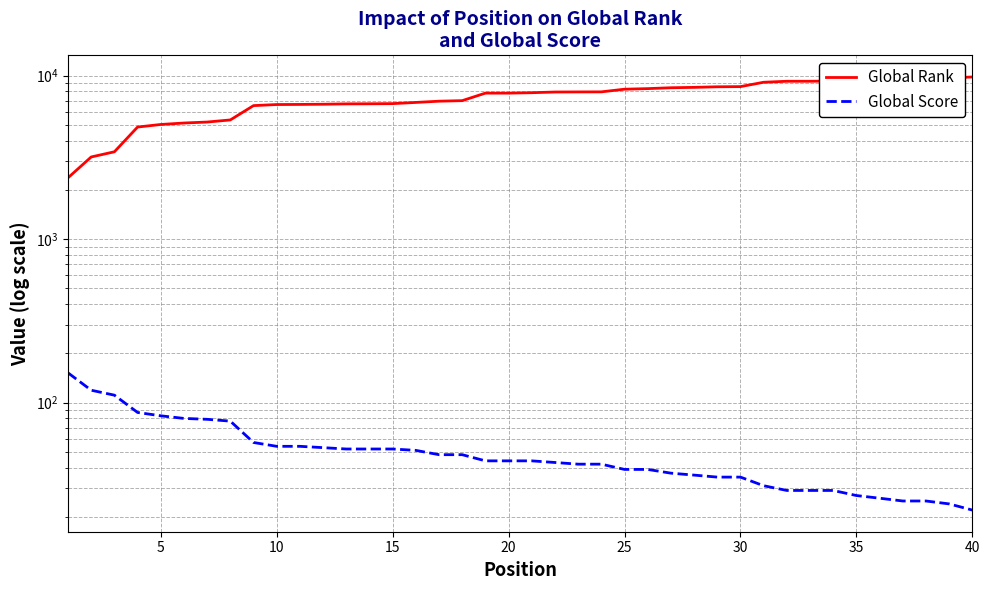

True or false: Global Score and Global Rank intersect in this chart.

False